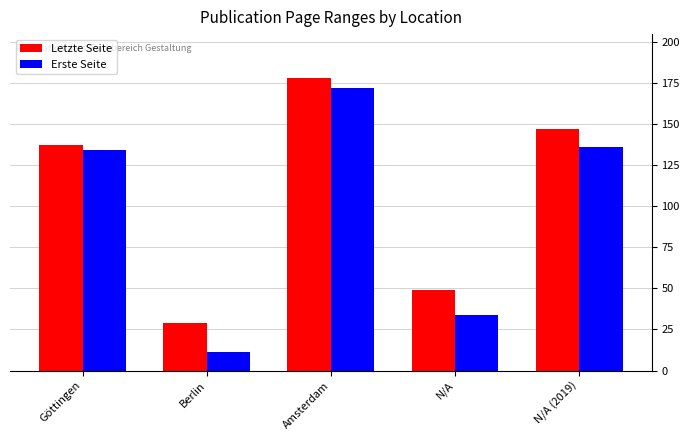

What are all the series names shown in the legend?

Letzte Seite, Erste Seite